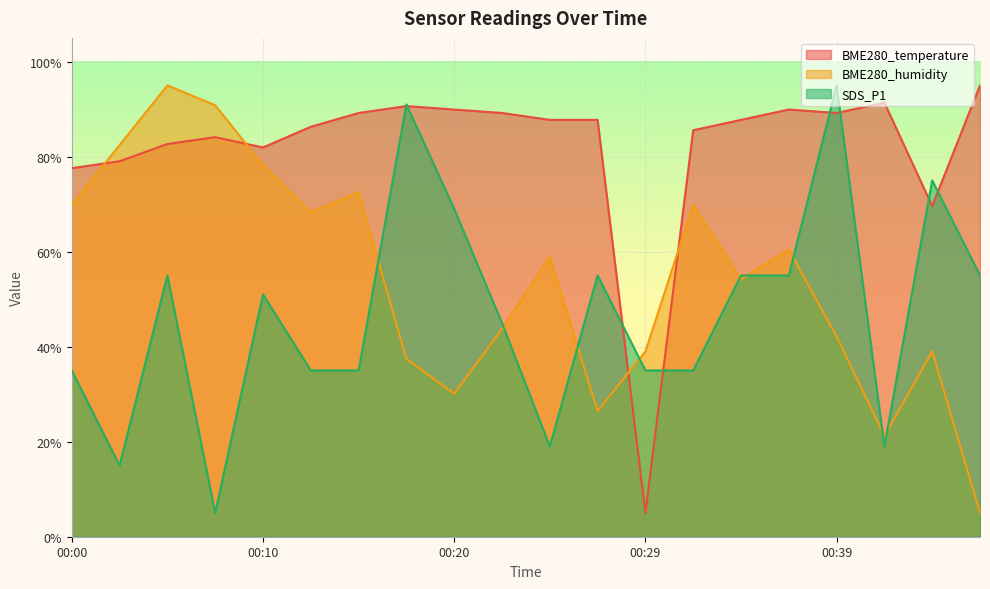

What are all the series names shown in the legend?

BME280_temperature, BME280_humidity, SDS_P1